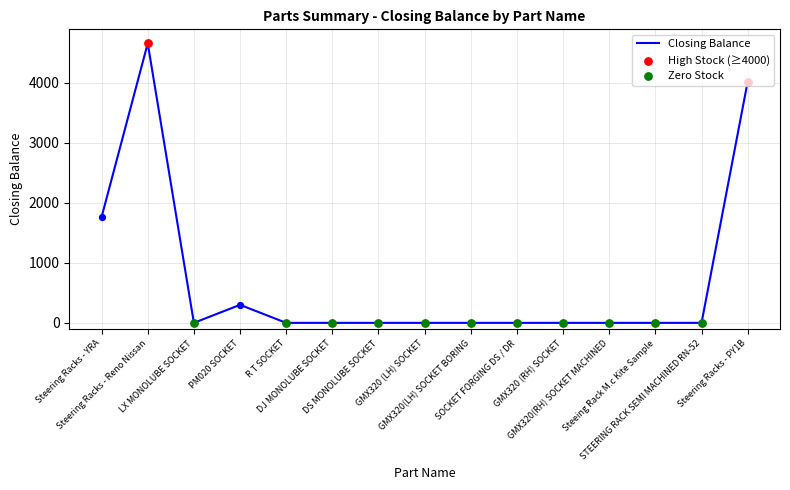

What is the change in value from Steering Racks - Reno Nissan to GMX320 (RH) SOCKET?

-4655